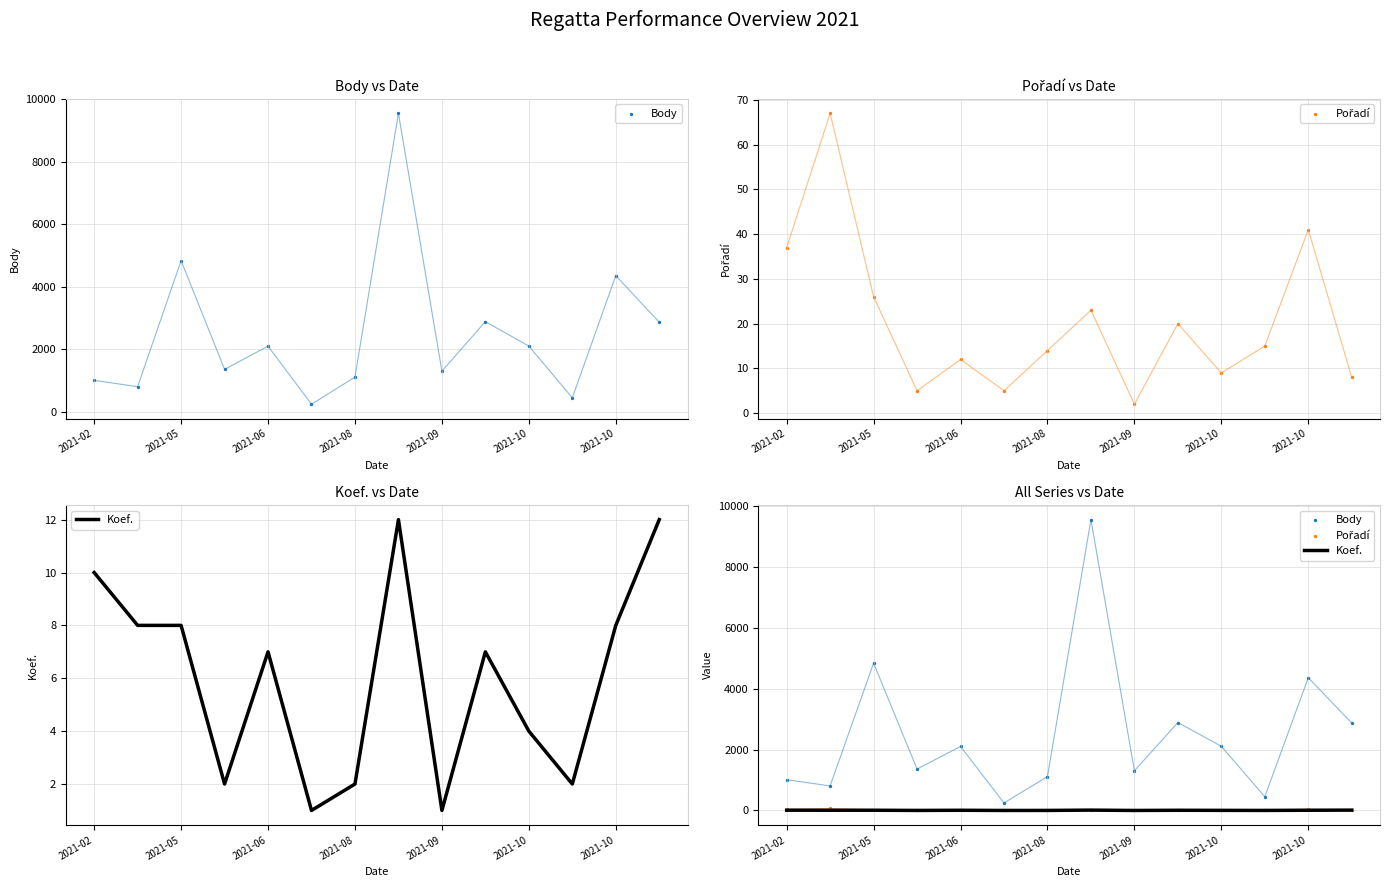

Which series has the largest total across all categories?

Body